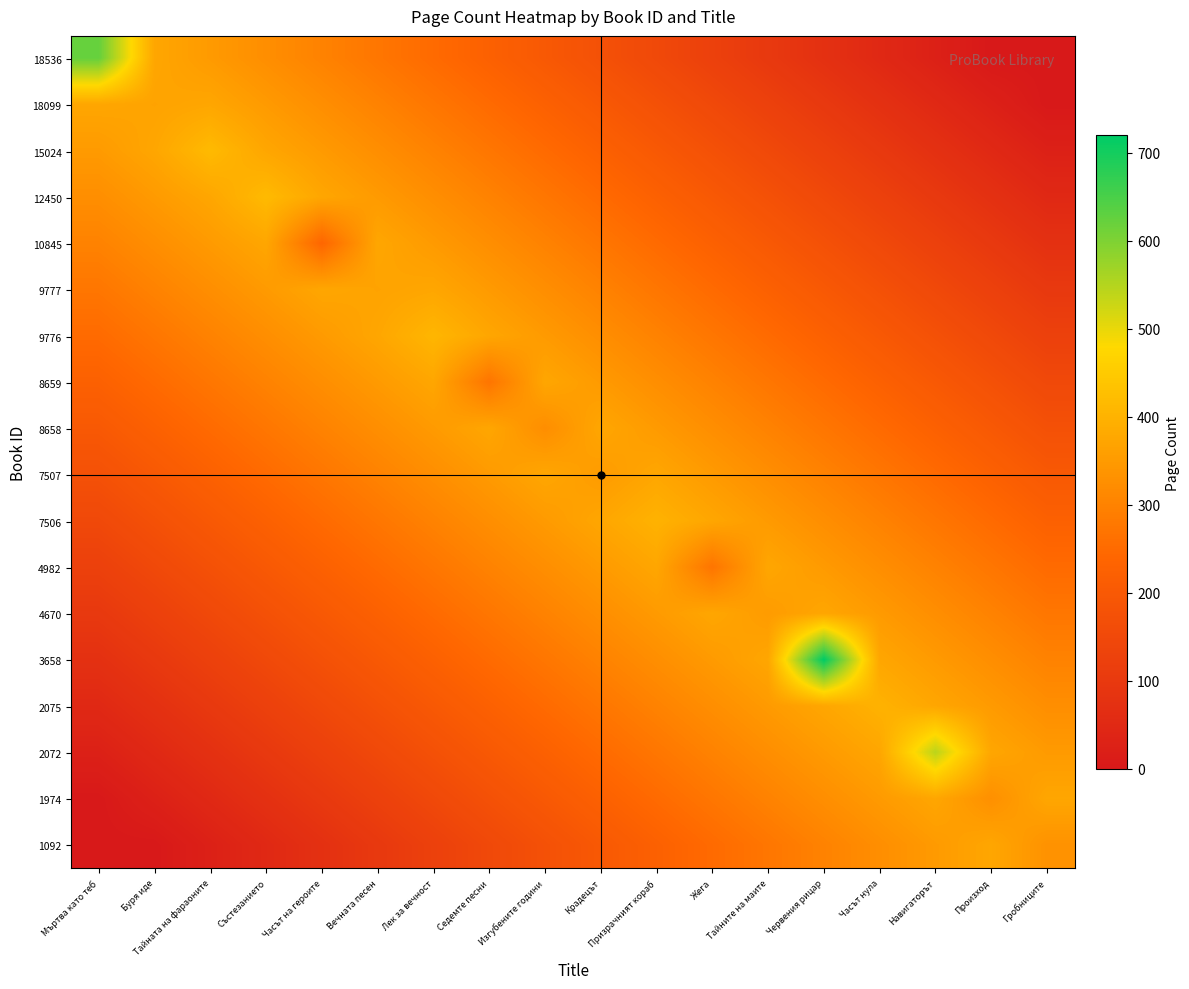

What is the spread (max minus min) of values at Вечната песен?

275